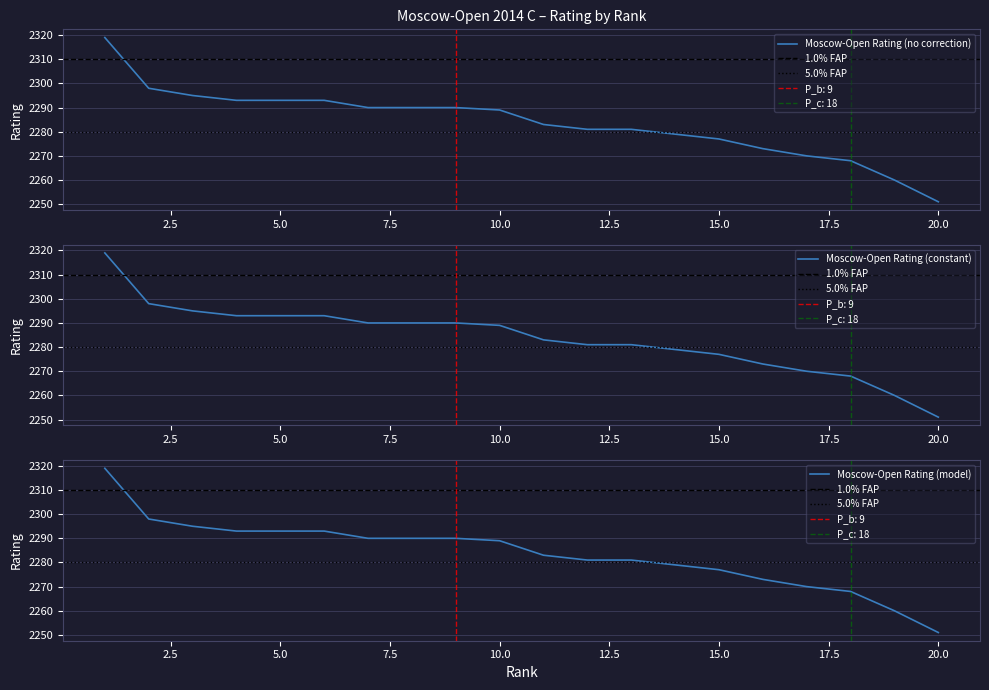

What is the greatest value displayed?

2319